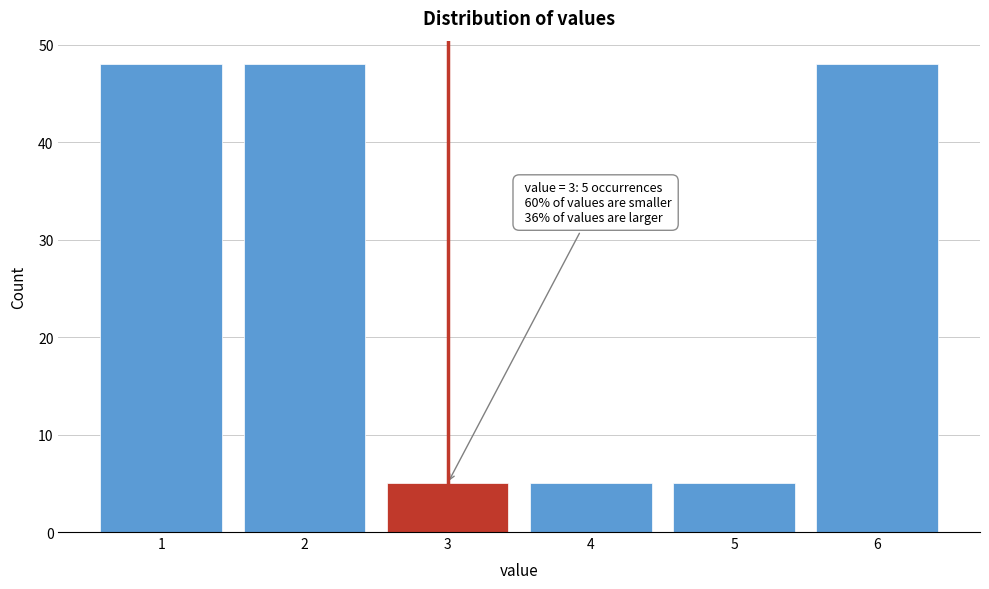

Reading left to right, transcribe all the data shown in this chart.

48	48	5	5	5	48